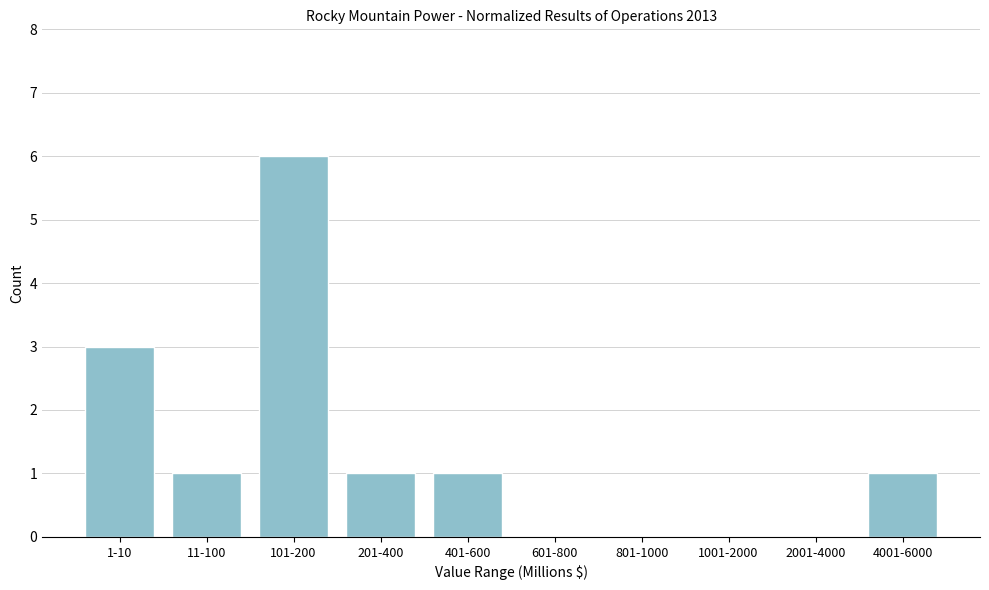

Reading left to right, what are all the values shown in this chart?

1-10=3	11-100=1	101-200=6	201-400=1	401-600=1	601-800=0	801-1000=0	1001-2000=0	2001-4000=0	4001-6000=1